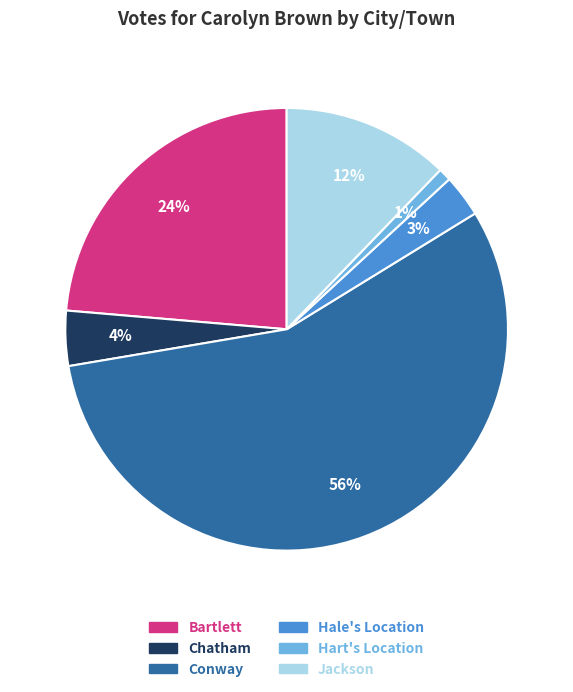

What percentage is the Hart's Location slice, to the nearest percent?

1%